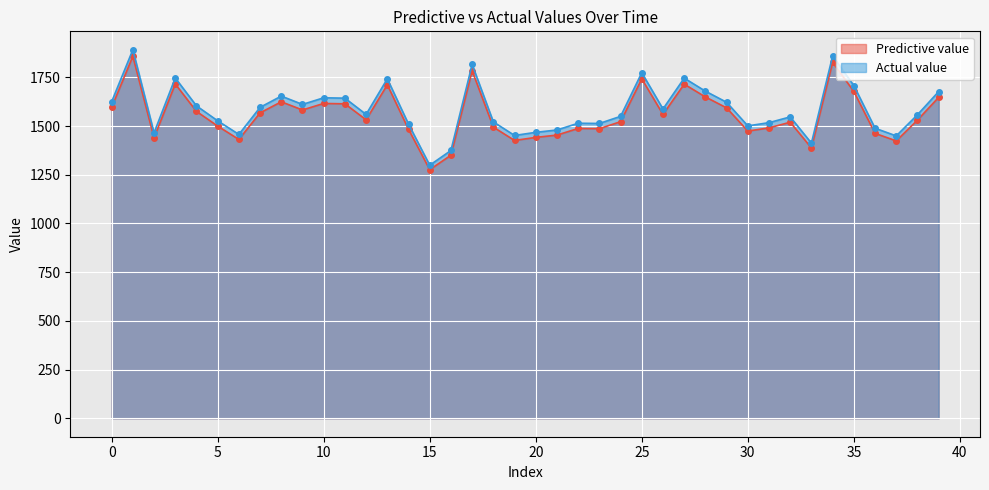

True or false: Predictive value has a value of 1441.7 at 20.

True